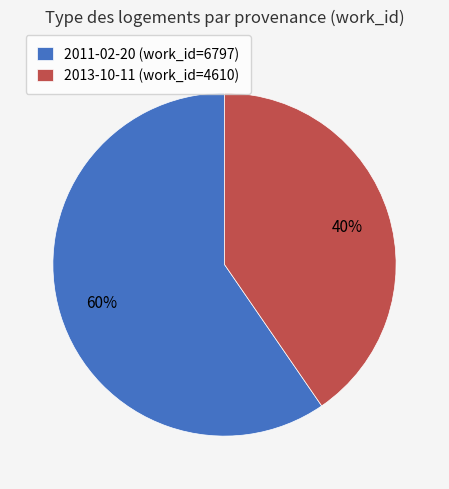

Which category has the biggest portion of the pie?

2011-02-20